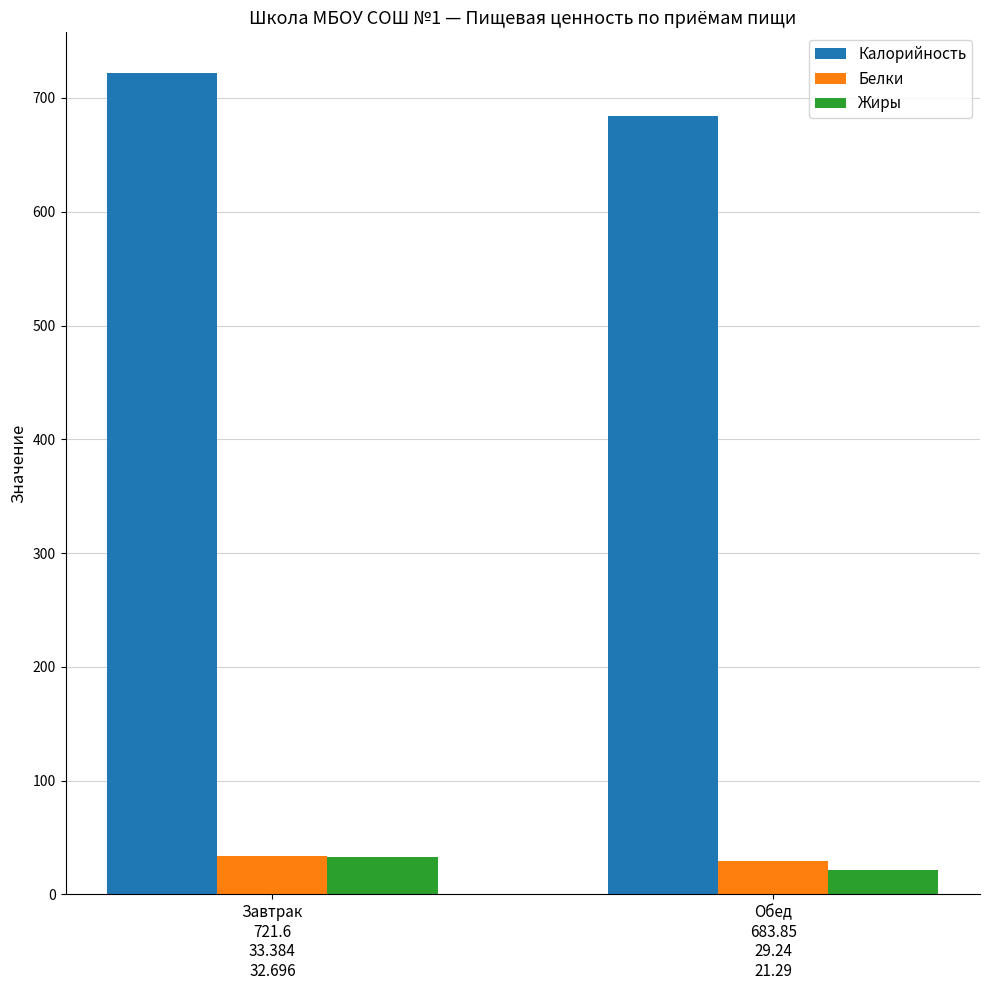

At which label is Жиры closest to 26?

Обед
683.85
29.24
21.29